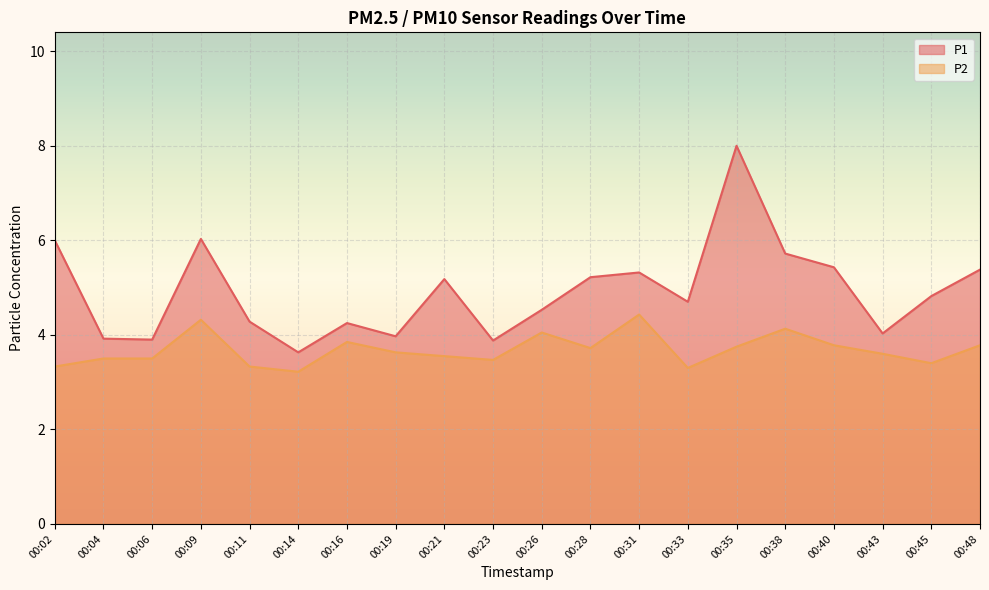

Reading left to right, what are all the values shown in this chart?

P1: 00:02=6.0	00:04=3.9	00:06=3.9	00:09=6.0	00:11=4.3	00:14=3.6	00:16=4.2	00:19=4.0	00:21=5.2	00:23=3.9	00:26=4.5	00:28=5.2	00:31=5.3	00:33=4.7	00:35=8.0	00:38=5.7	00:40=5.4	00:43=4.0	00:45=4.8	00:48=5.4
P2: 00:02=3.3	00:04=3.5	00:06=3.5	00:09=4.3	00:11=3.3	00:14=3.2	00:16=3.9	00:19=3.6	00:21=3.5	00:23=3.5	00:26=4.0	00:28=3.7	00:31=4.4	00:33=3.3	00:35=3.8	00:38=4.1	00:40=3.8	00:43=3.6	00:45=3.4	00:48=3.8